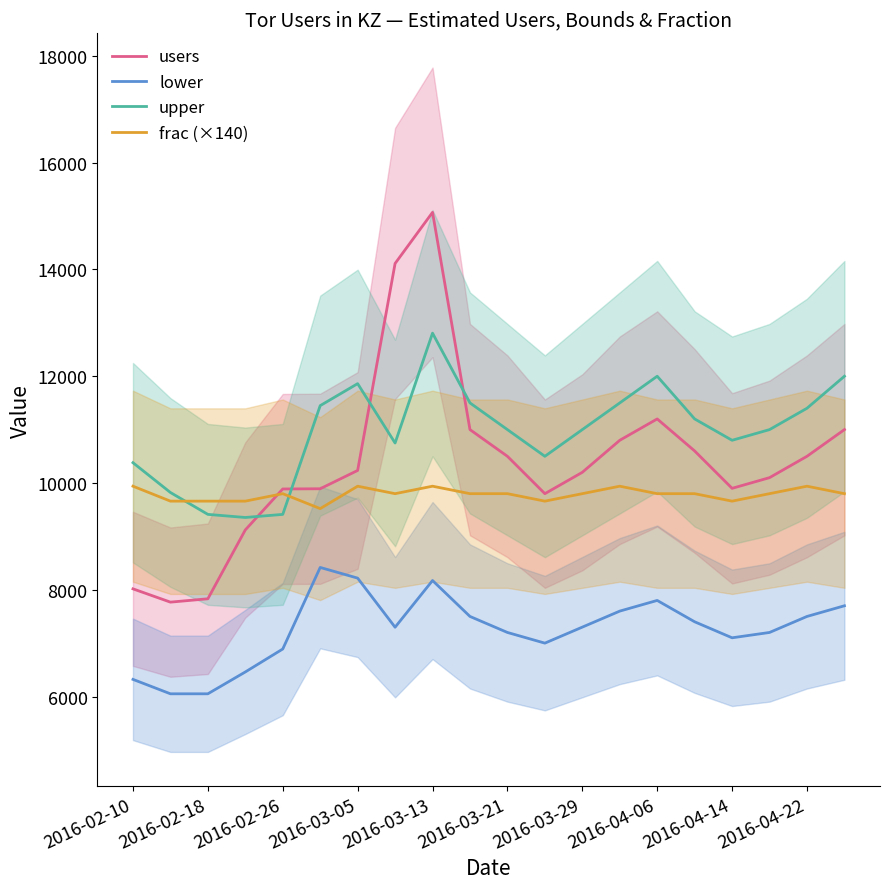

How many series are shown in this chart?

4